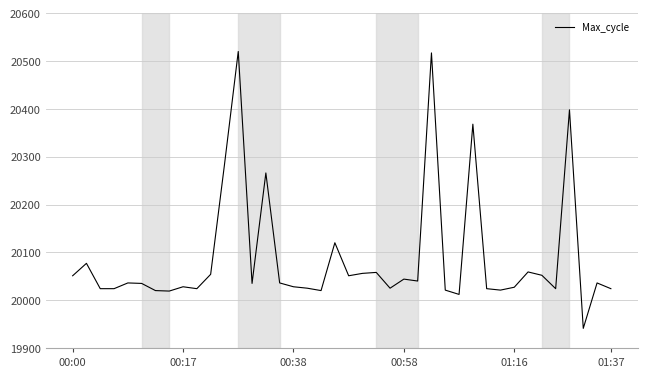

What is the difference between the maximum and minimum values?

579